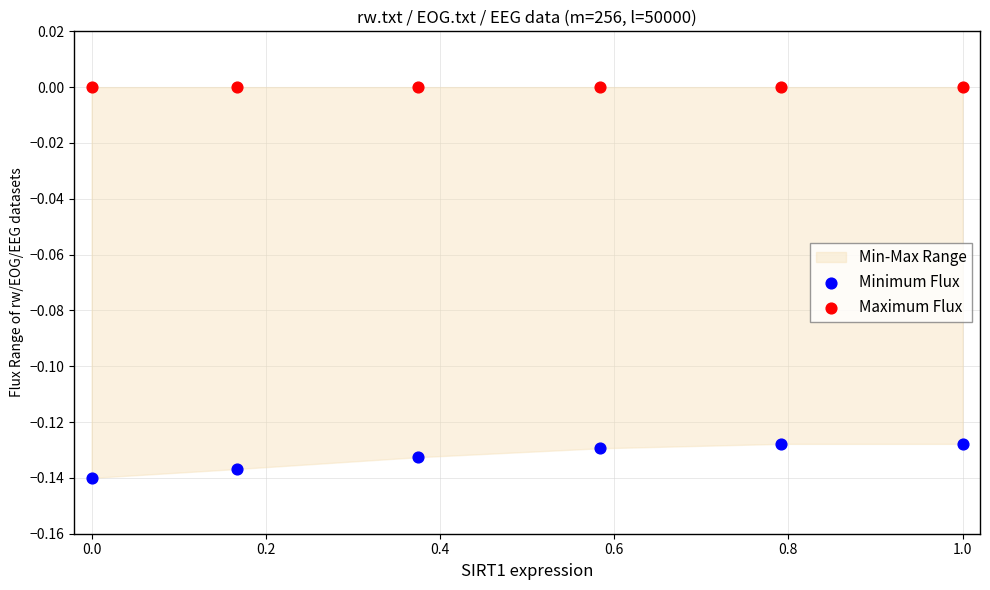

Which series reaches the maximum Y coordinate?

Maximum Flux